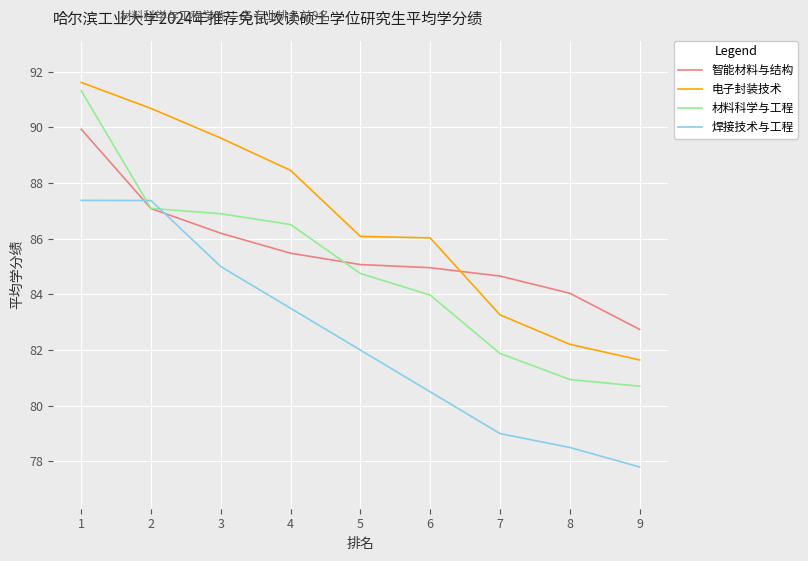

Between 2 and 3, which series saw the biggest shift?

焊接技术与工程